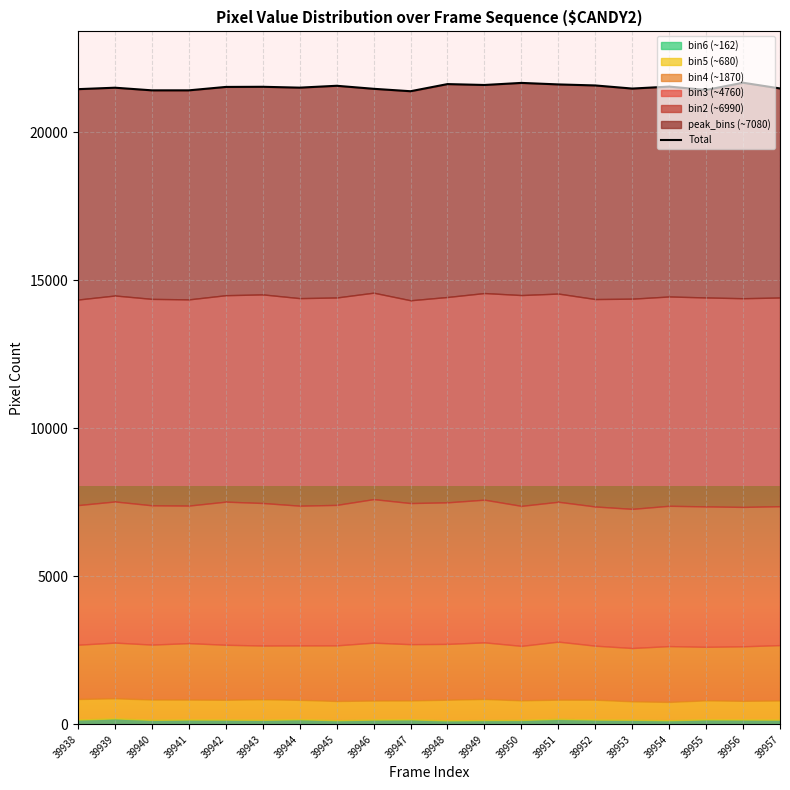

What is the smallest value displayed?

21393